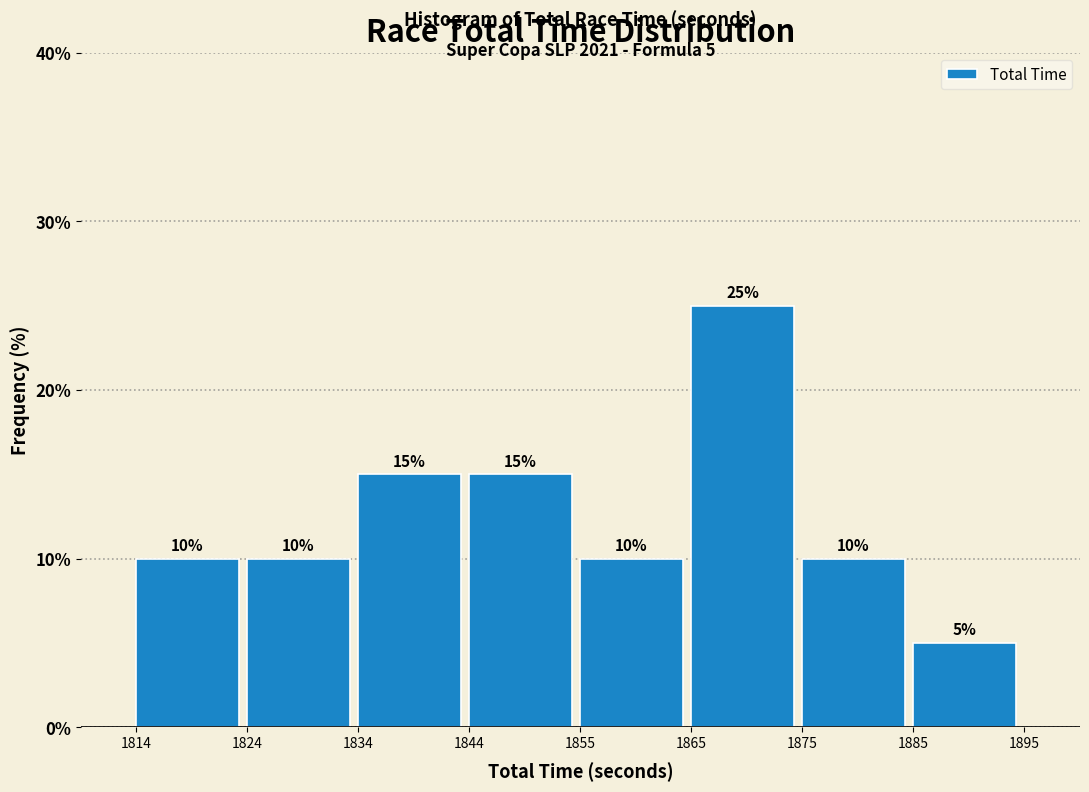

How tall is the bar that spans 1856 to 1866 on the x-axis? The bar edges are not printed on the chart, so give them approximately, as read against the axis.

10